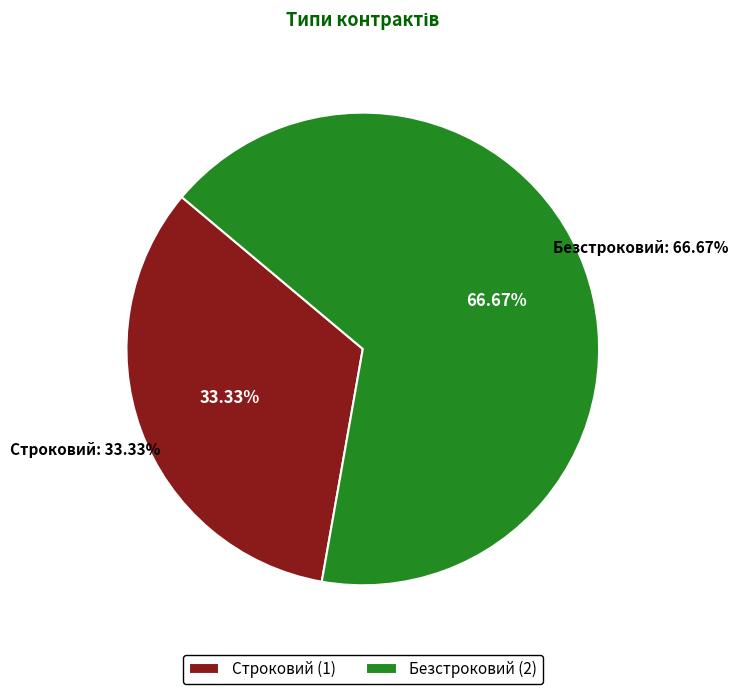

Which slice is the largest?

Безстроковий